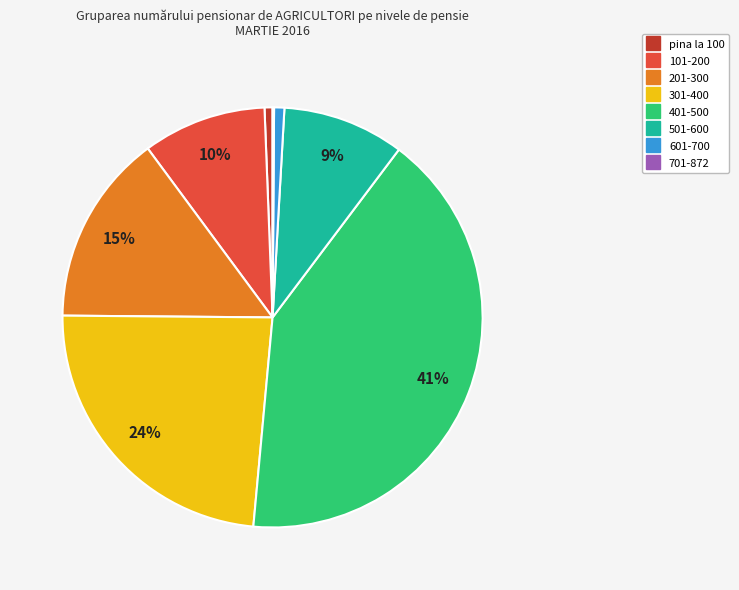

To the nearest percent, what is the difference between the largest and smallest slice percentages?

41%